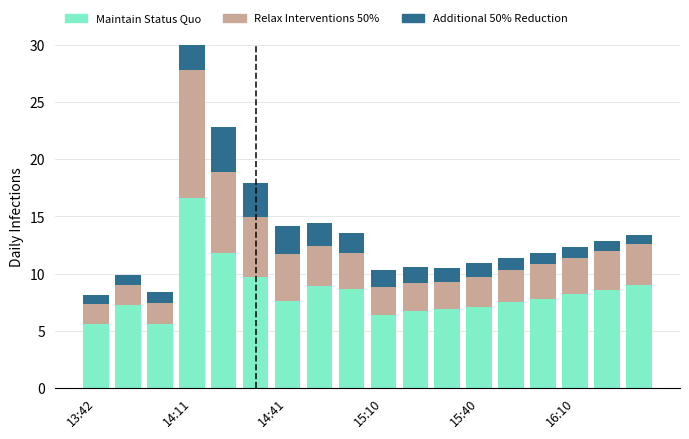

What is the approximate value of Maintain Status Quo at 13:42?

5.6